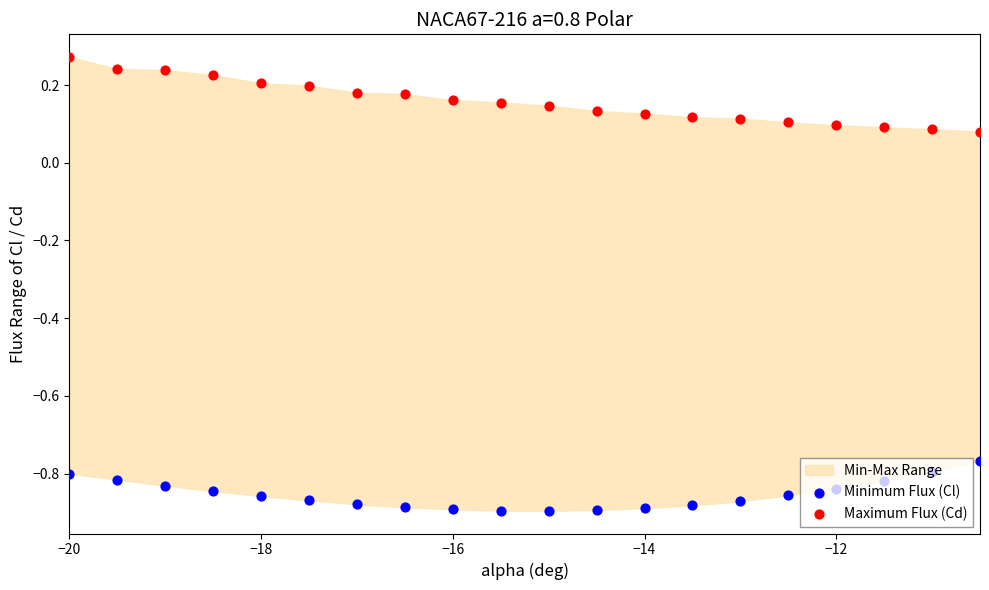

At which category is the sum across all series the highest?

−20